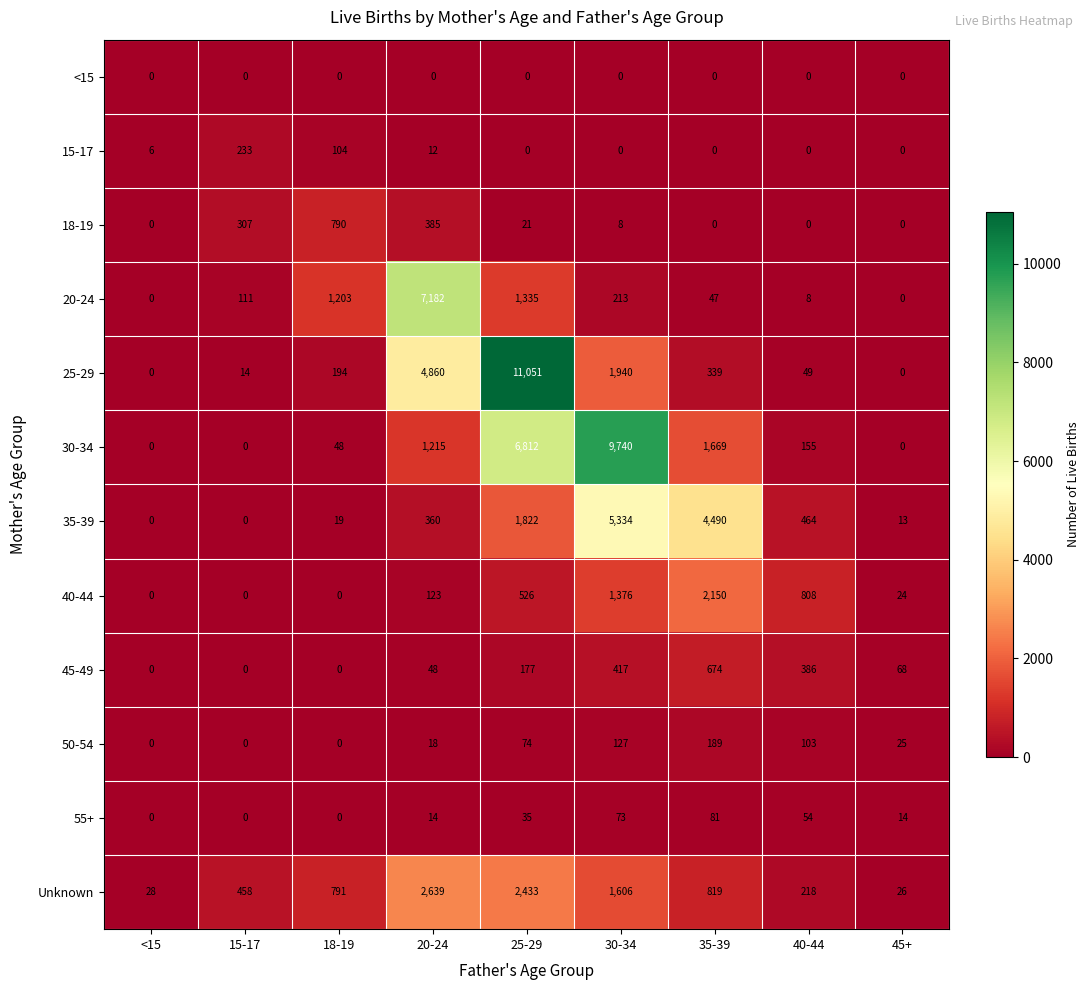

What is the difference between the highest and lowest values at <15?

28